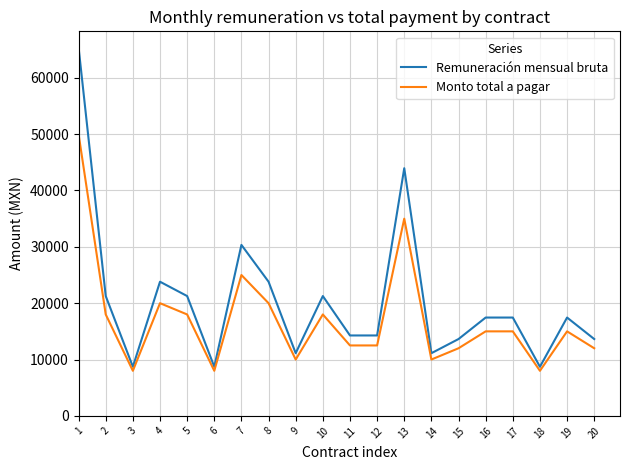

List the series in order of their overall mean, lowest first.

Monto total a pagar, Remuneración mensual bruta